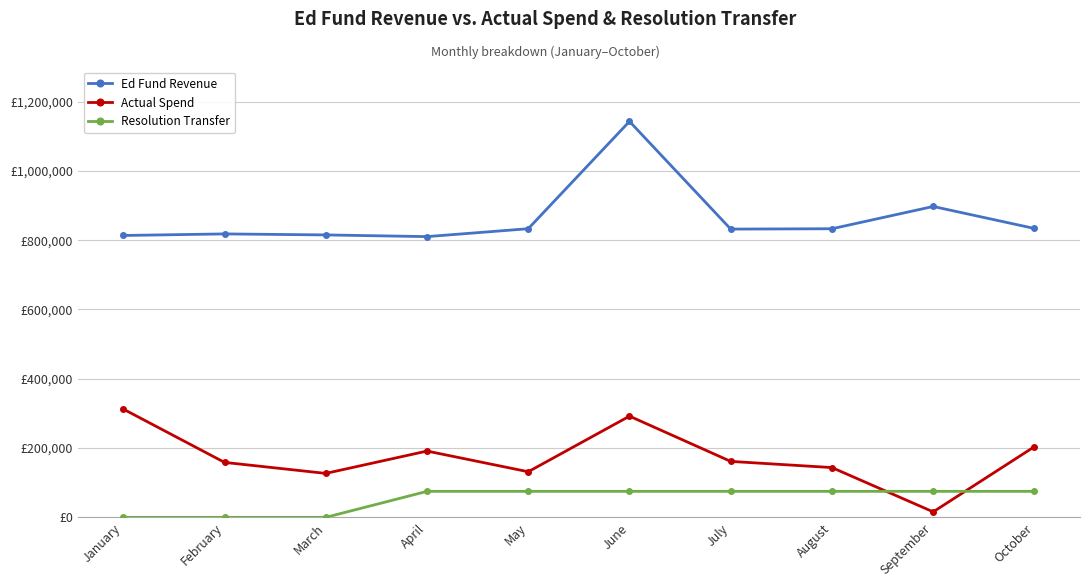

What are all the series names shown in the legend?

Ed Fund Revenue, Actual Spend, Resolution Transfer